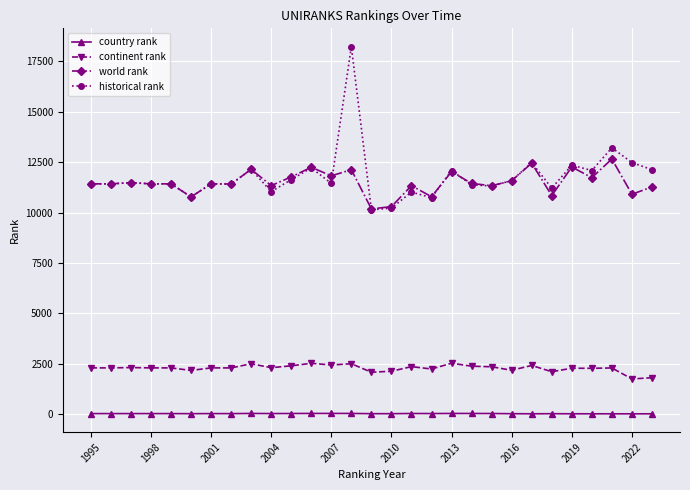

At how many categories does at least one series exceed 4460?

29